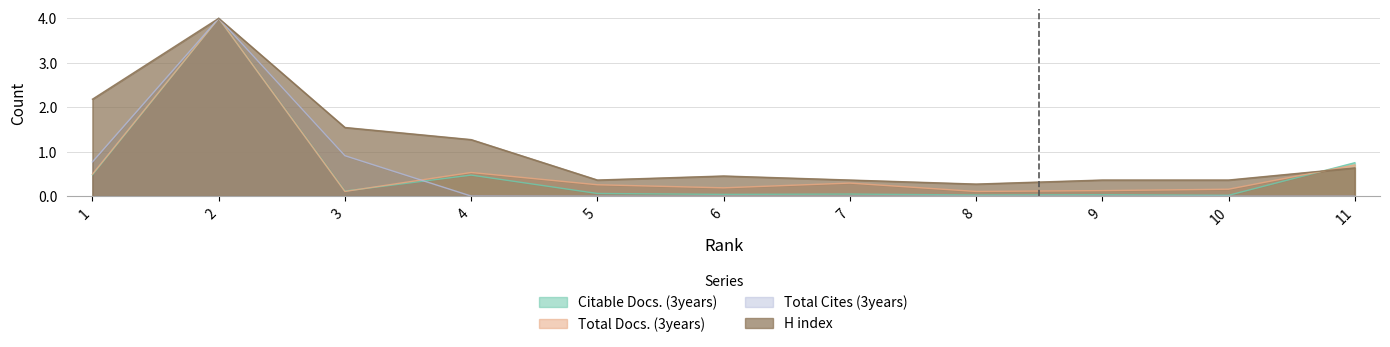

How many interior local peaks does the H index series have?

2